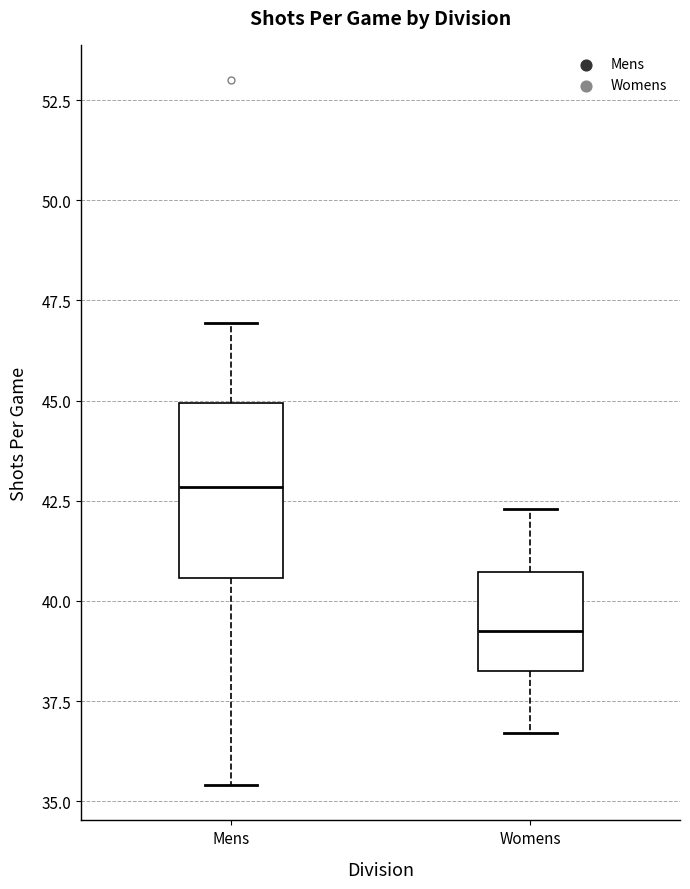

Which box's median line is the highest?

Mens